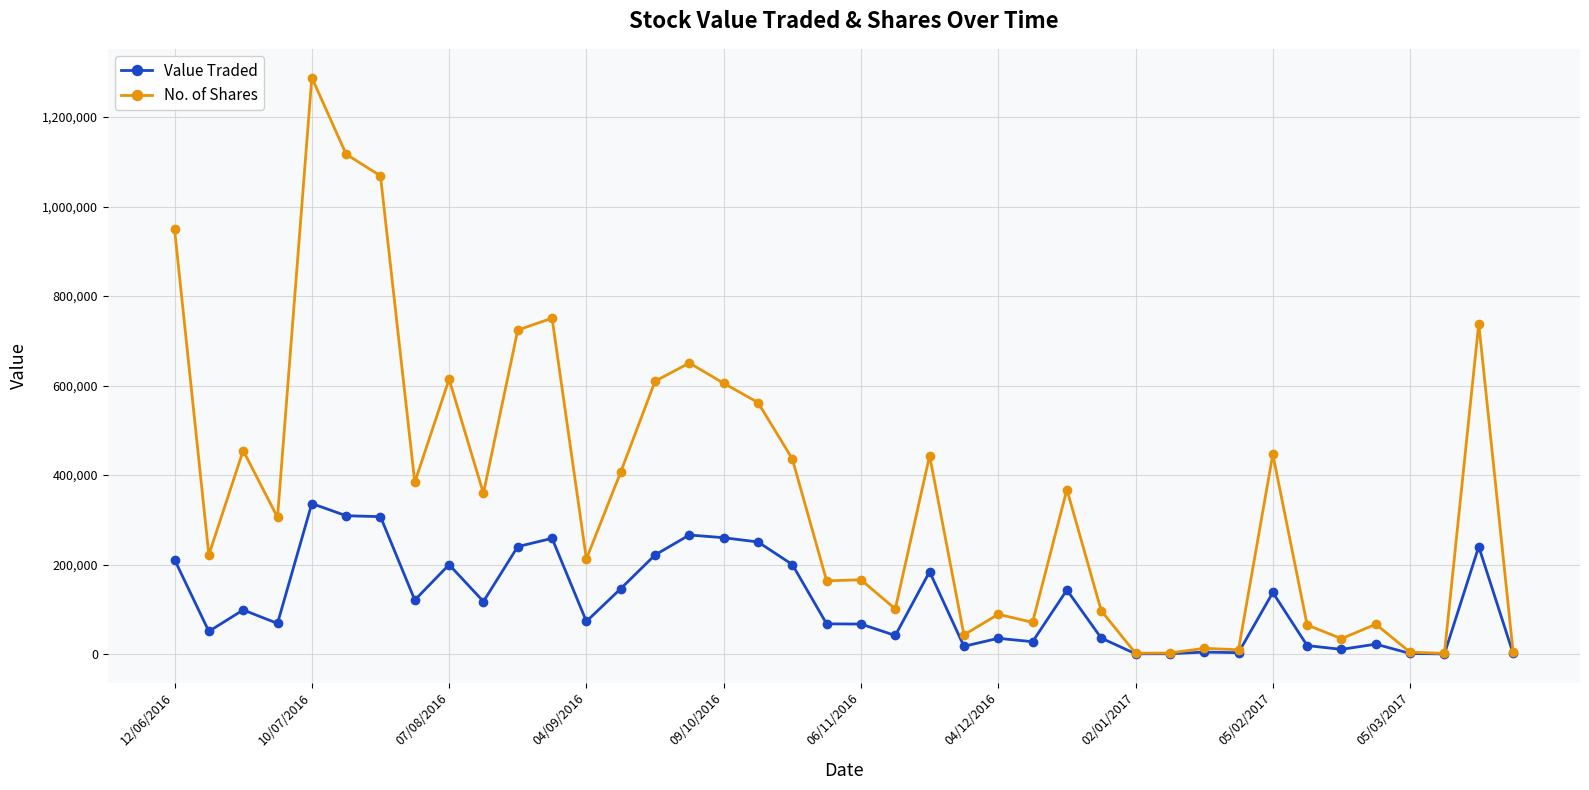

What is the highest value of the Value Traded series?

336504